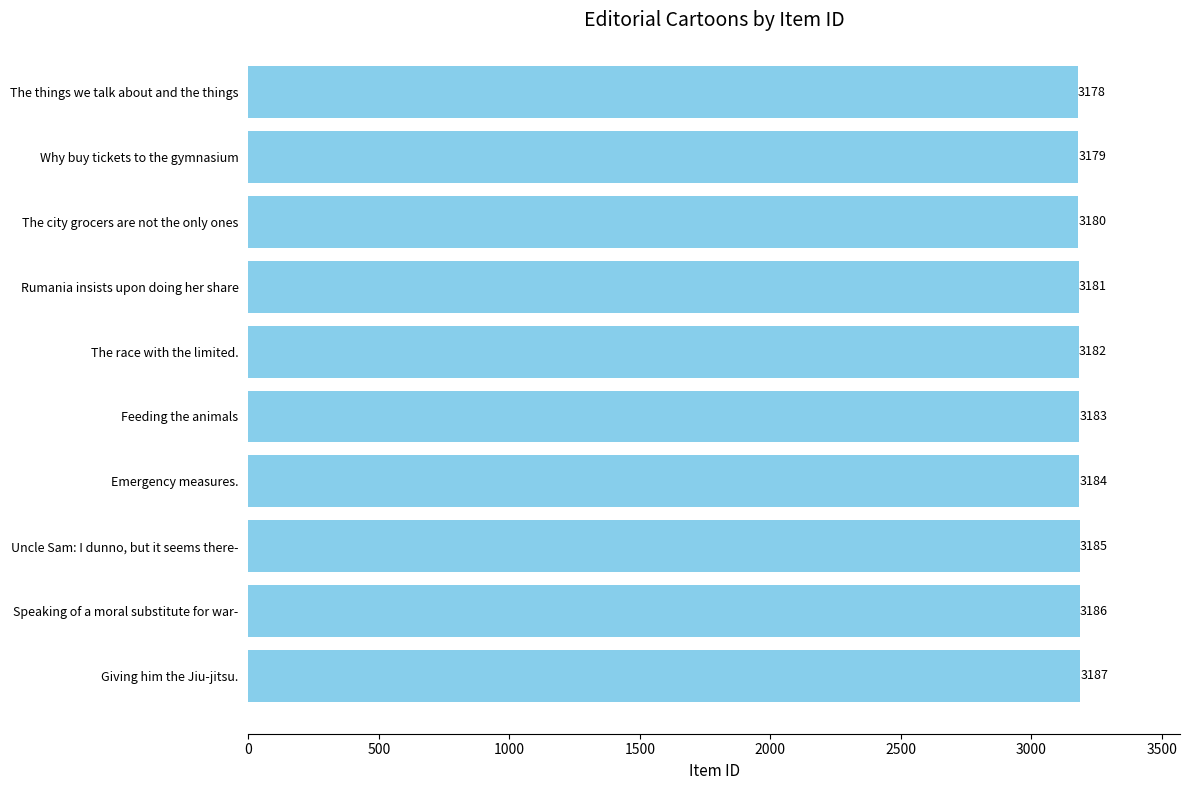

What is the sum of all values?

31825